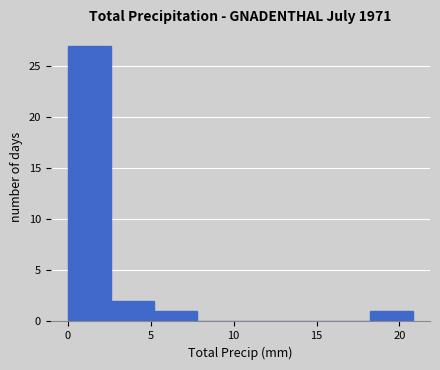

Reading left to right, transcribe this chart: for each bar, give the range it covers on the x-axis and its height. Neither the bar edges nor the heights are printed on the chart, so give them approximately, as read against the axes.

0.0 to 2.6: 27
2.6 to 5.2: 2
5.2 to 7.8: 1
7.8 to 10.4: 0
10.4 to 13.0: 0
13.0 to 15.6: 0
15.6 to 18.2: 0
18.2 to 20.8: 1